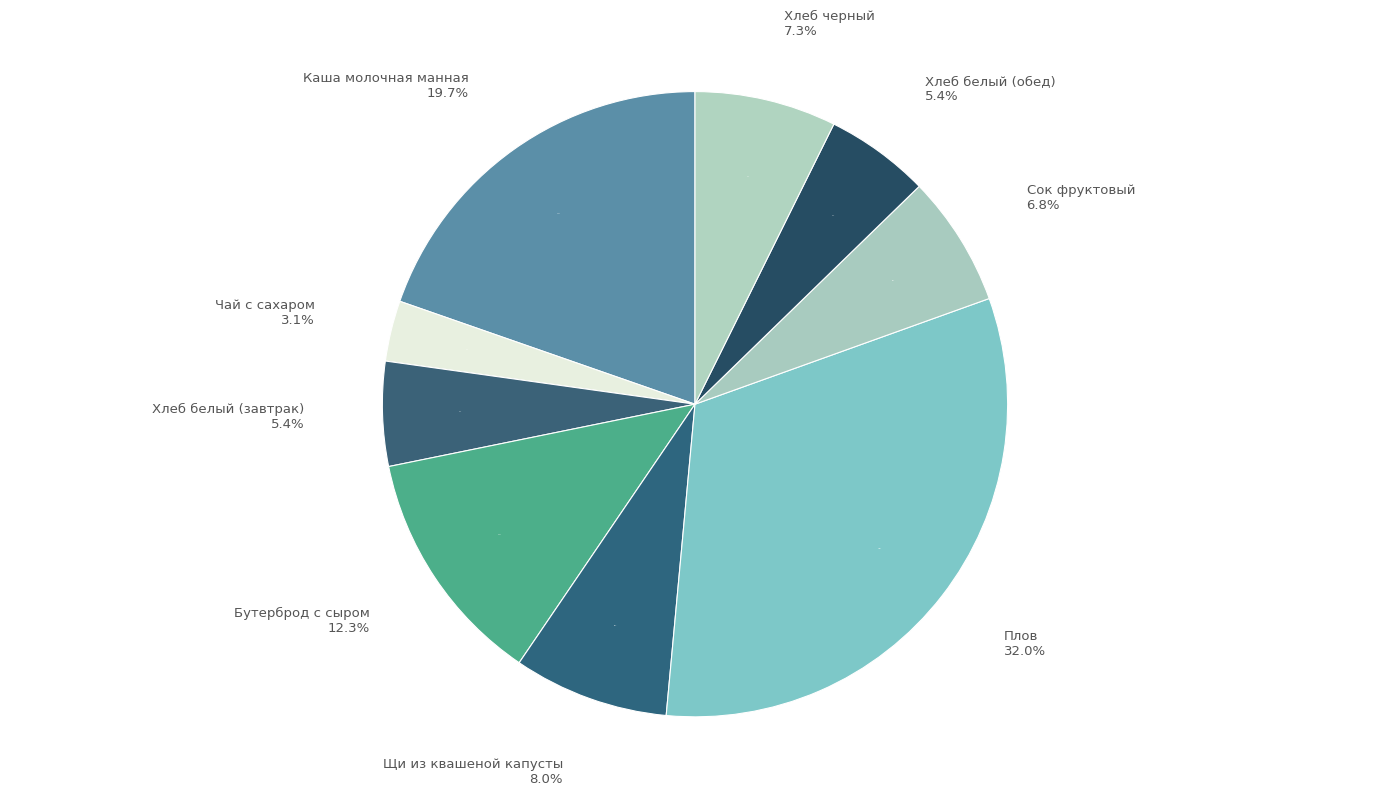

Which slice is the largest?

Плов